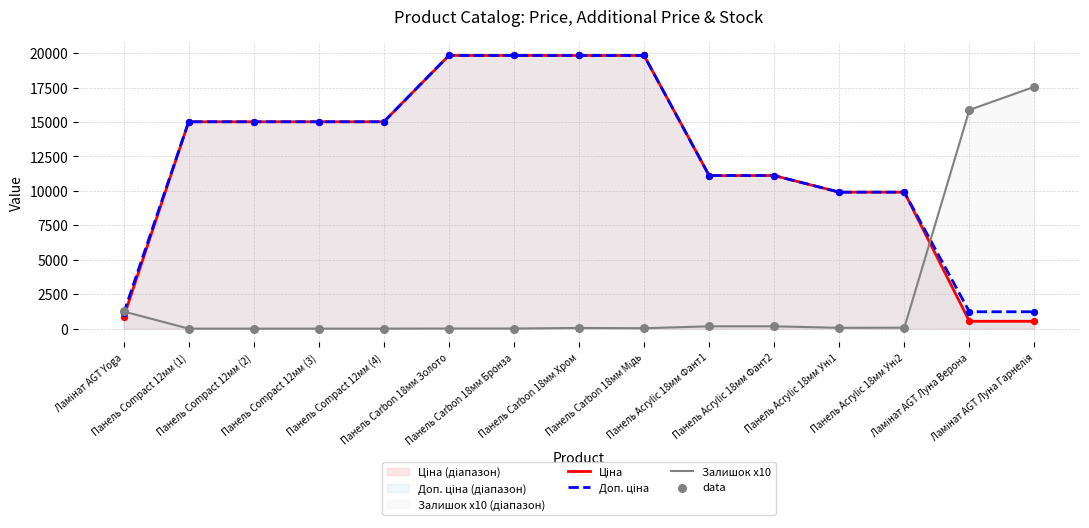

What is the total value across all series at Панель Carbon 18мм Мідь?

39722.1